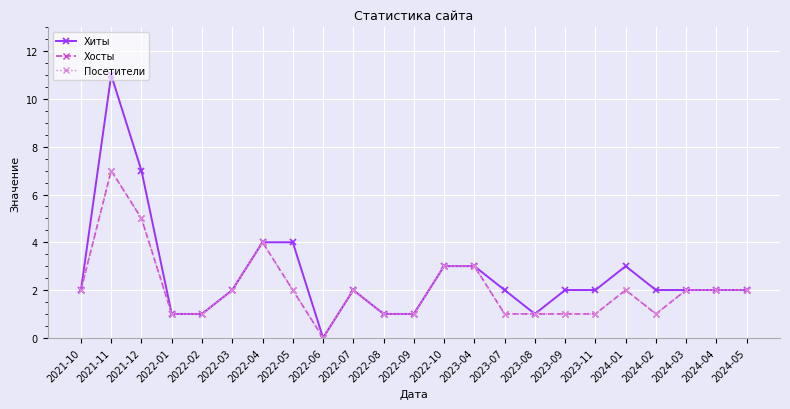

What position from the right is 2024-03?

3